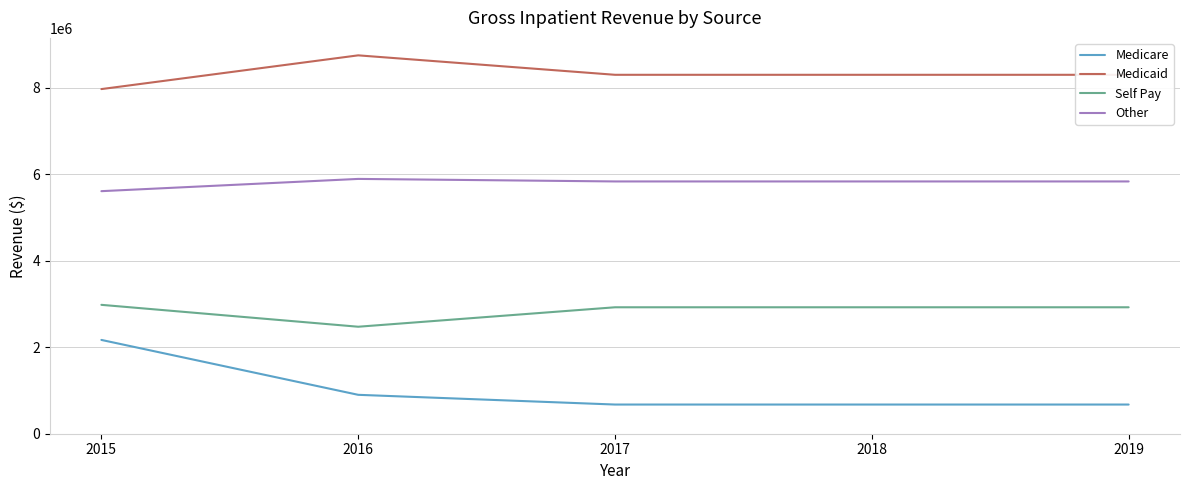

What is the difference between the highest and lowest values at 2017?

7622460